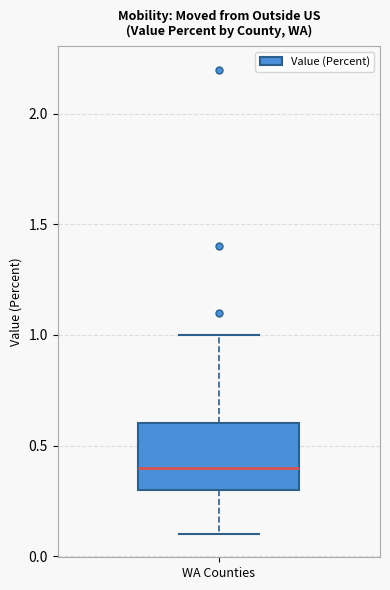

Transcribe this box plot: give where the median line is, the range the box spans, and where the two whiskers end, as read against the y-axis. The values are not printed on the chart, so give them approximately, as read against the axis.

median 0.4, box 0.3 to 0.6, whiskers 0.1 to 1.0